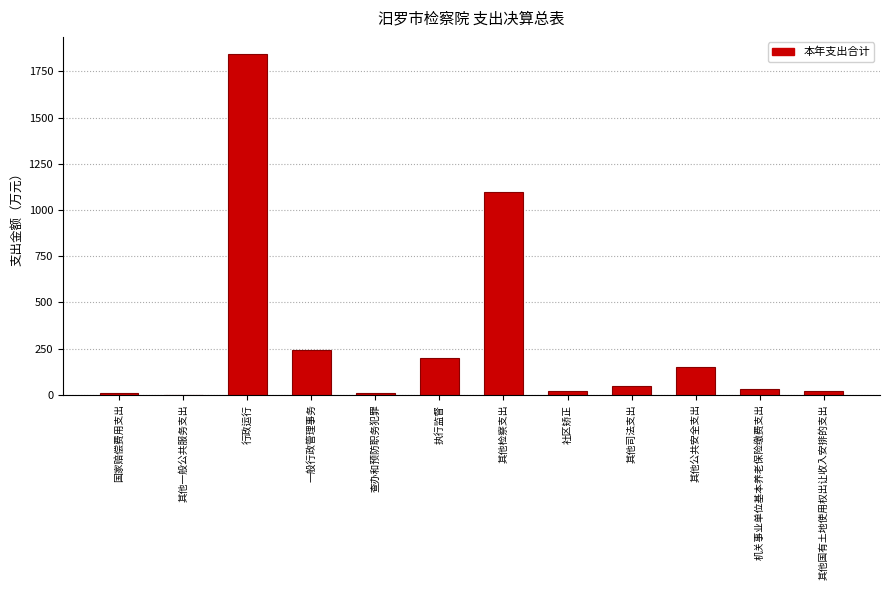

What is the sum of all values?

3678.2